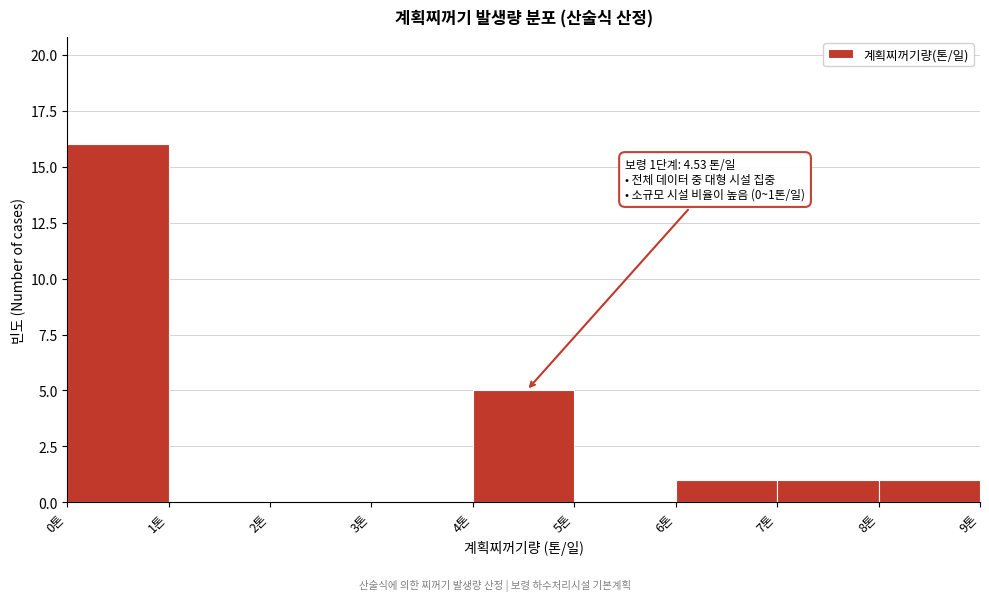

Over which range of the x-axis is the bar tallest?

0 to 1